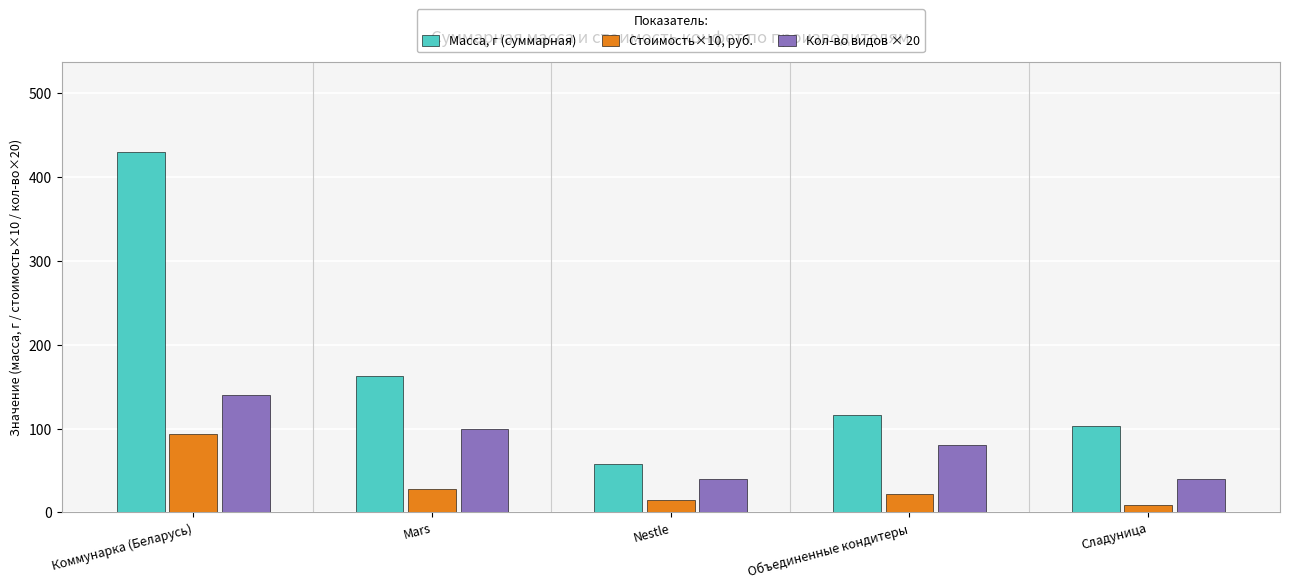

How many groups of bars are there?

5